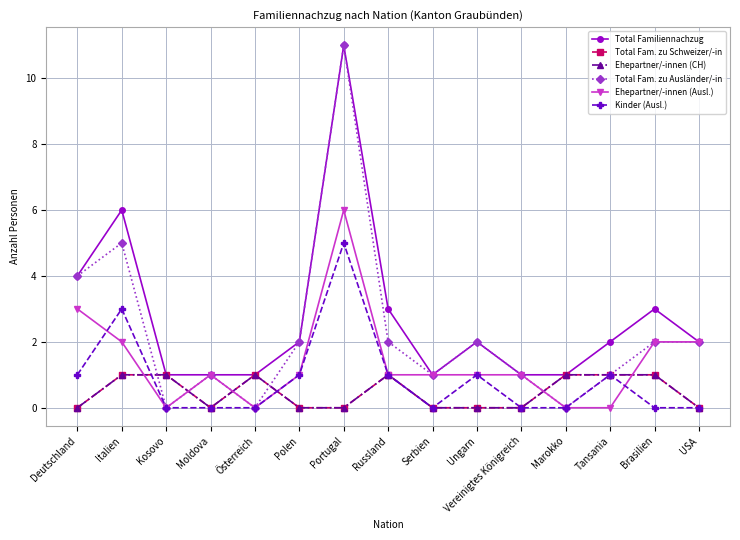

At which category does Total Fam. zu Schweizer/-in reach its first local peak?

Österreich